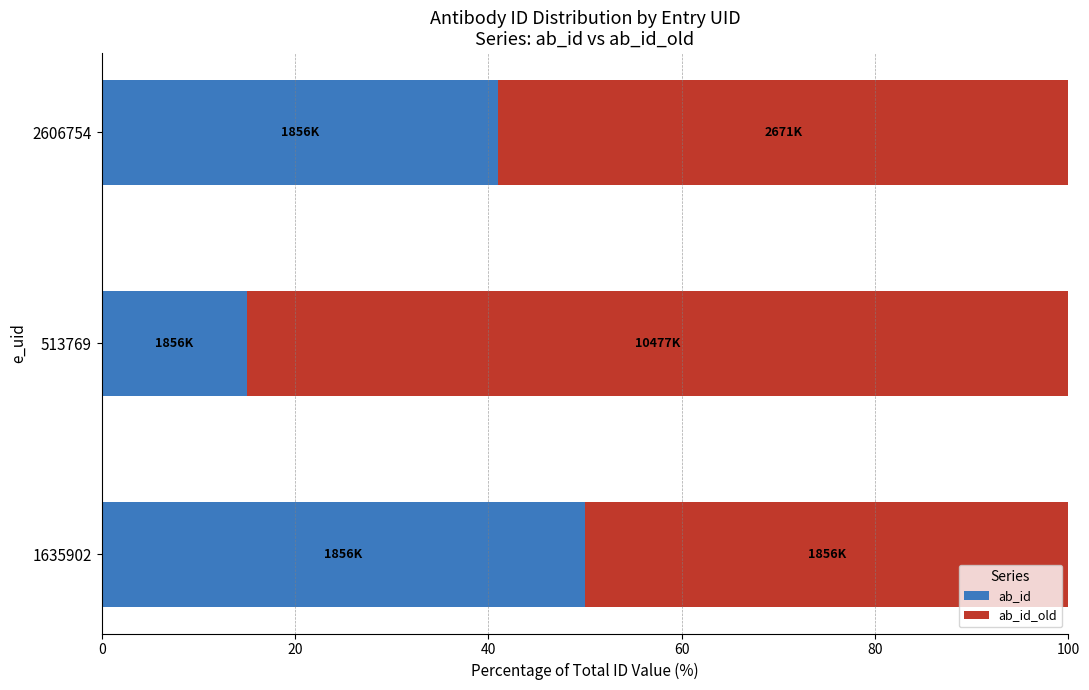

True or false: ab_id has a value of 41.0 at 2606754.

True